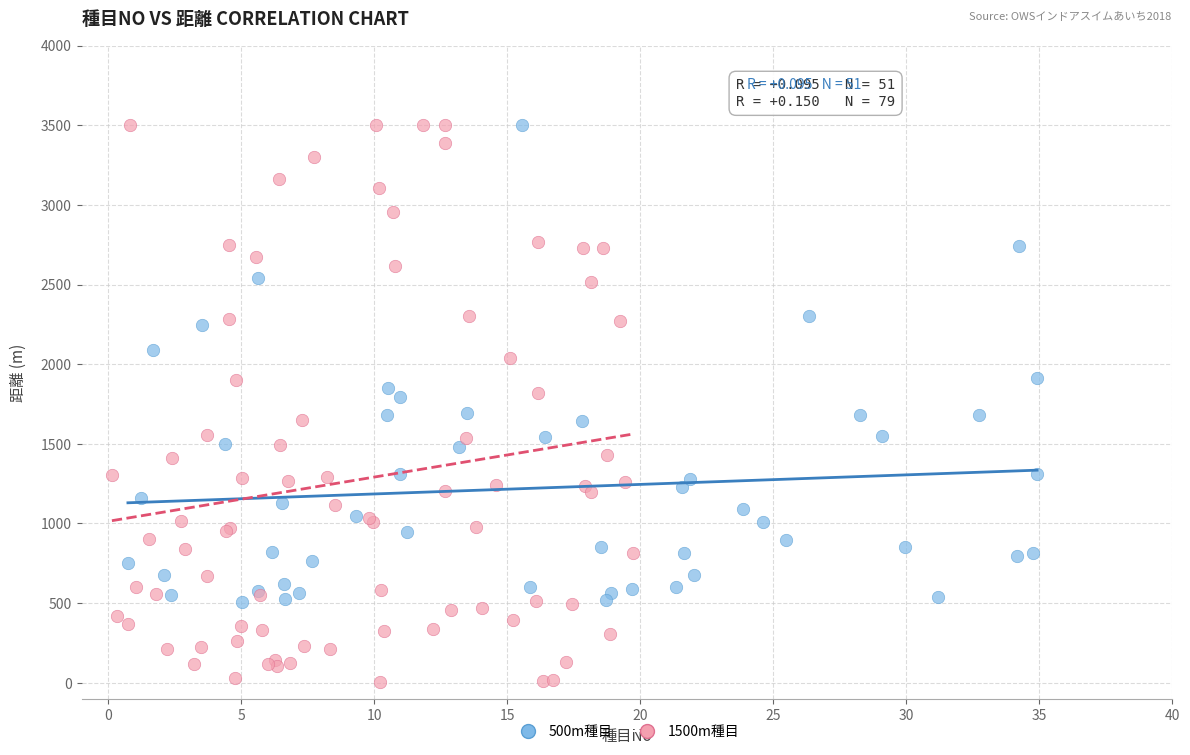

Which series has the largest Y range (max minus min)?

1500m種目